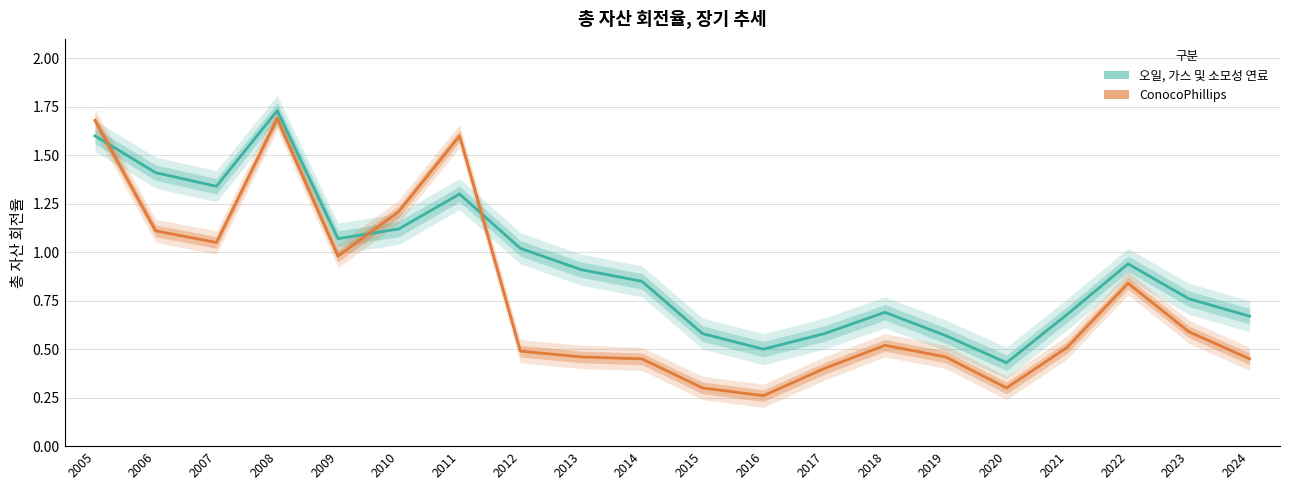

What is the value of the ConocoPhillips point at the 19th from the left?

0.6